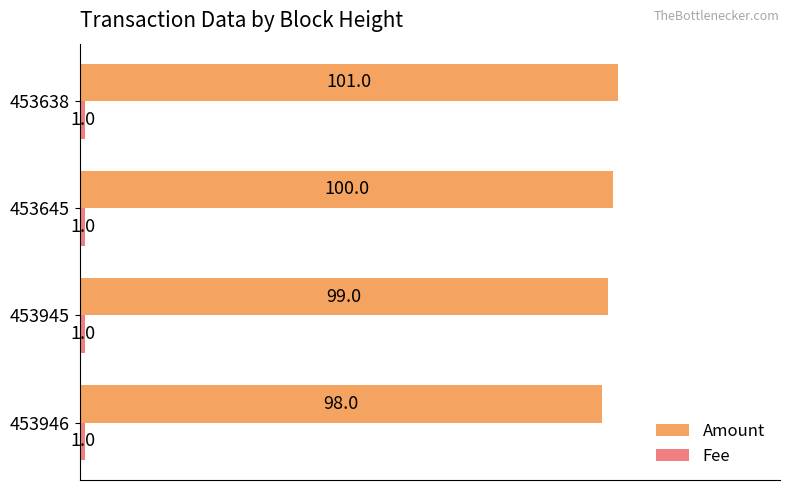

How many categories are shown in the chart?

4